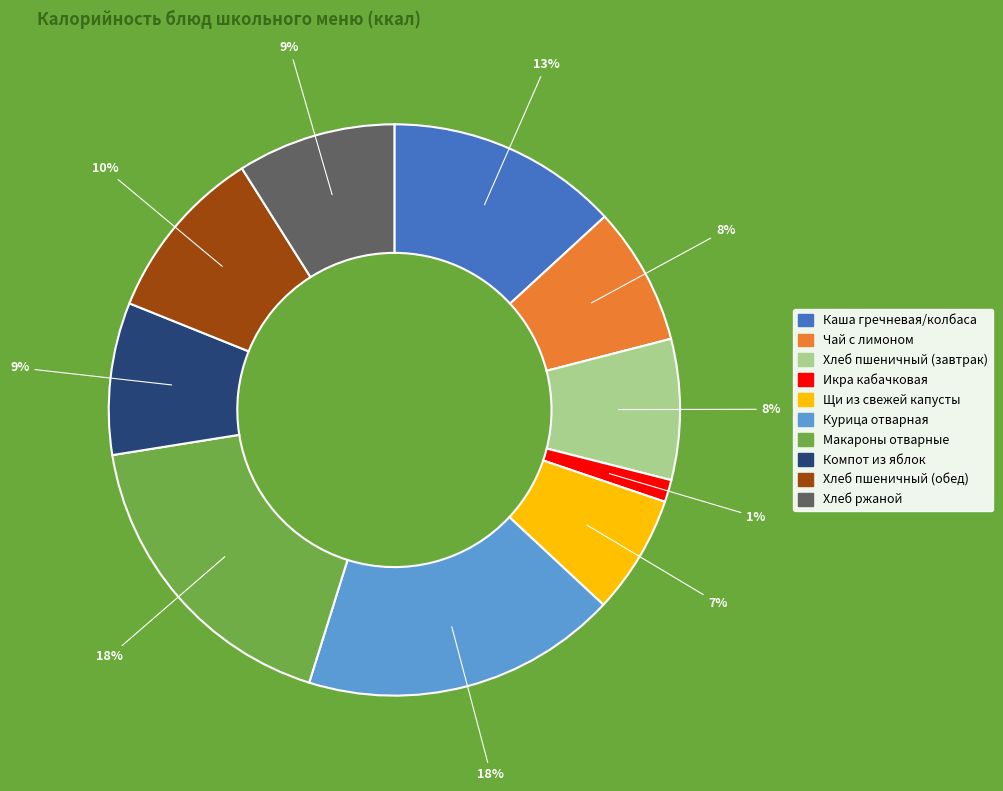

Is it true that Щи из свежей капусты is 1% of the pie?

False